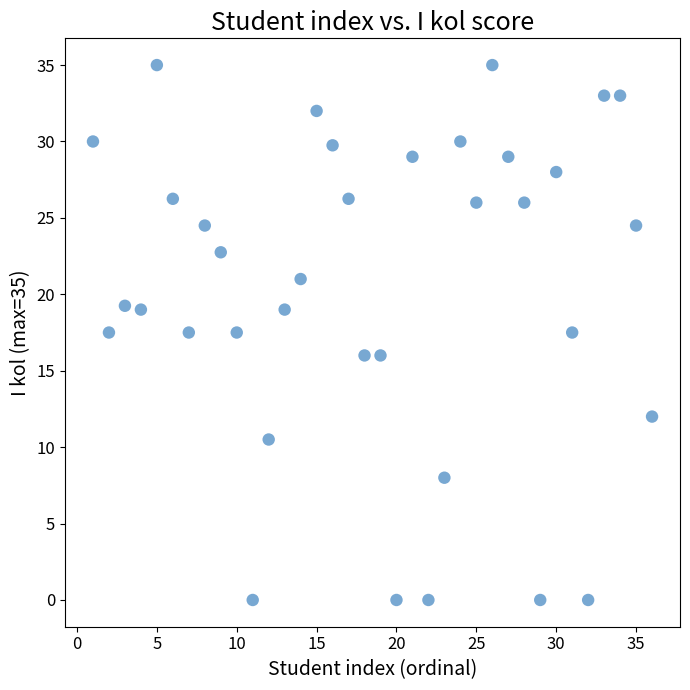

What is the range of X values (max minus min)?

35.0